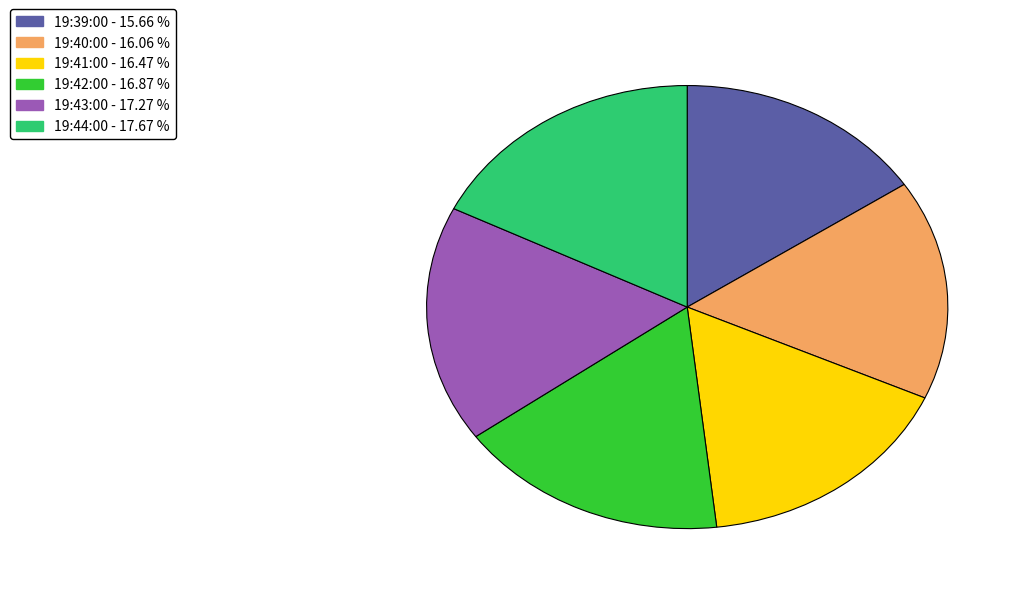

Approximately how many times larger is the value at 19:41:00 compared to 19:39:00?

1.1